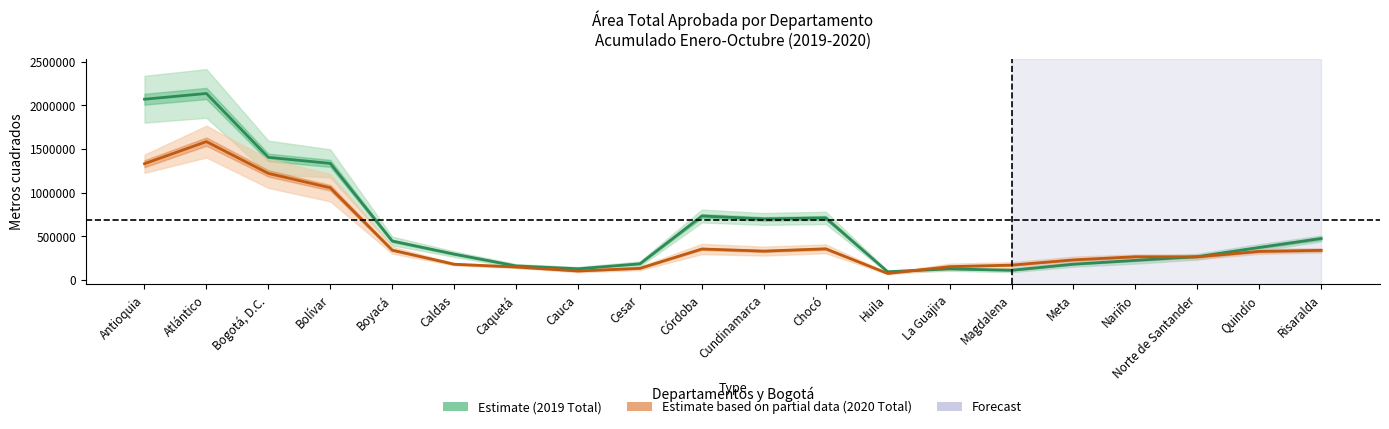

Which series has the largest total across all categories?

Estimate (2019 Total)